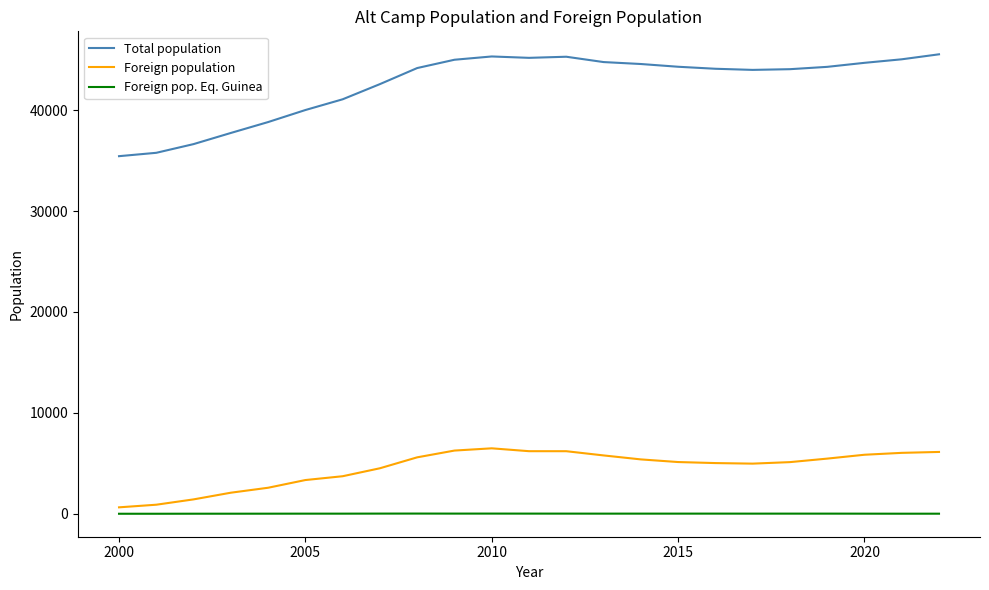

What is the greatest value displayed?

45540